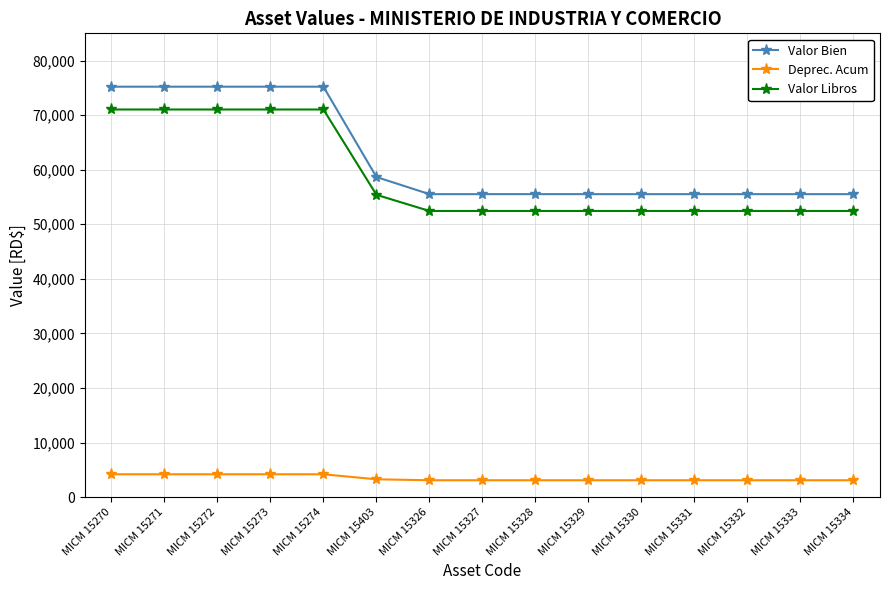

What is the minimum value for Valor Bien?

55525.2